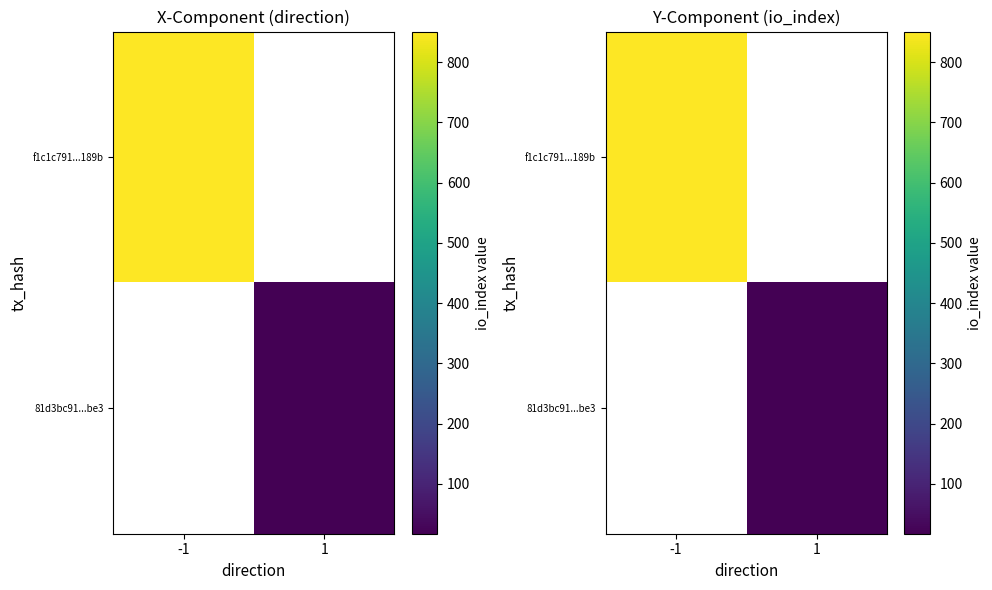

How many data points does each series have?

2